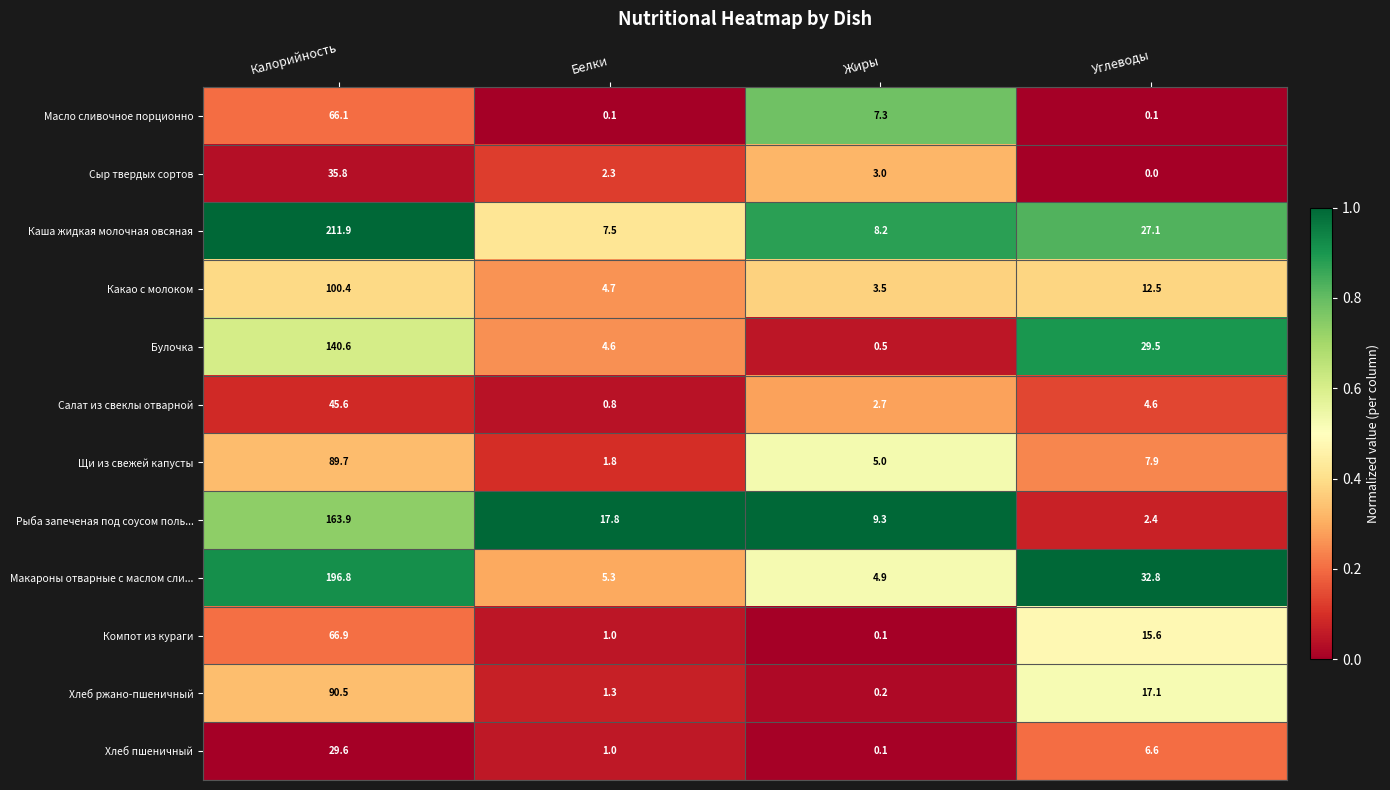

What is the total value across all series at Калорийность?

1237.8